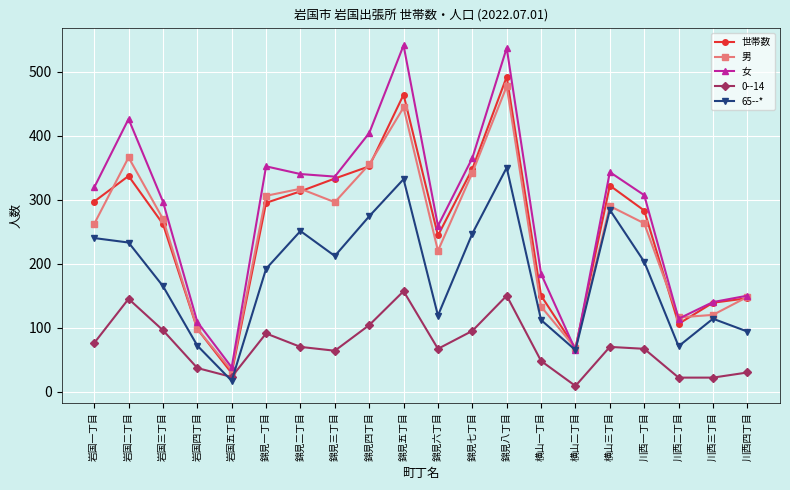

Where is the first local minimum for 世帯数?

岩国五丁目